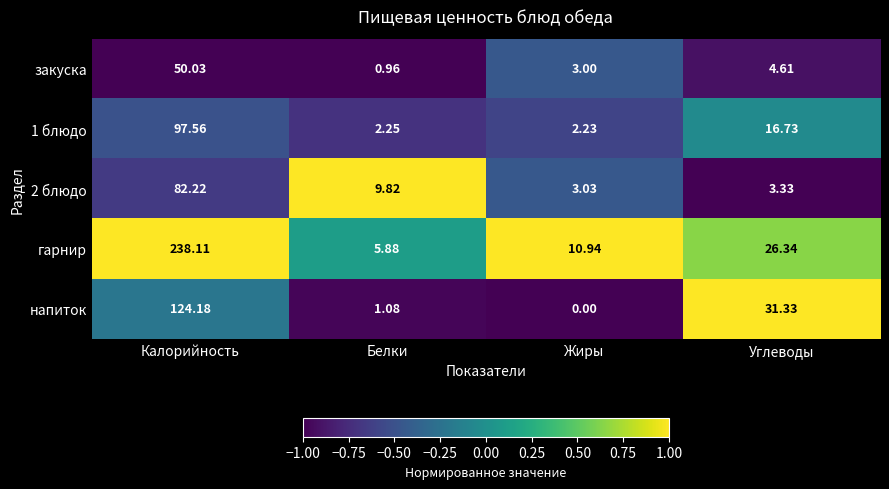

What is the total value across all series at Углеводы?

82.3